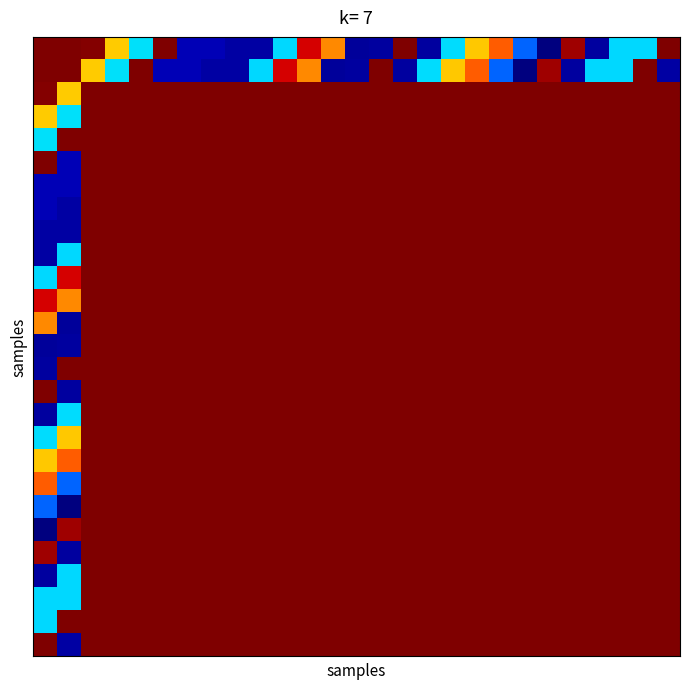

At how many categories does at least one series exceed 0?

27